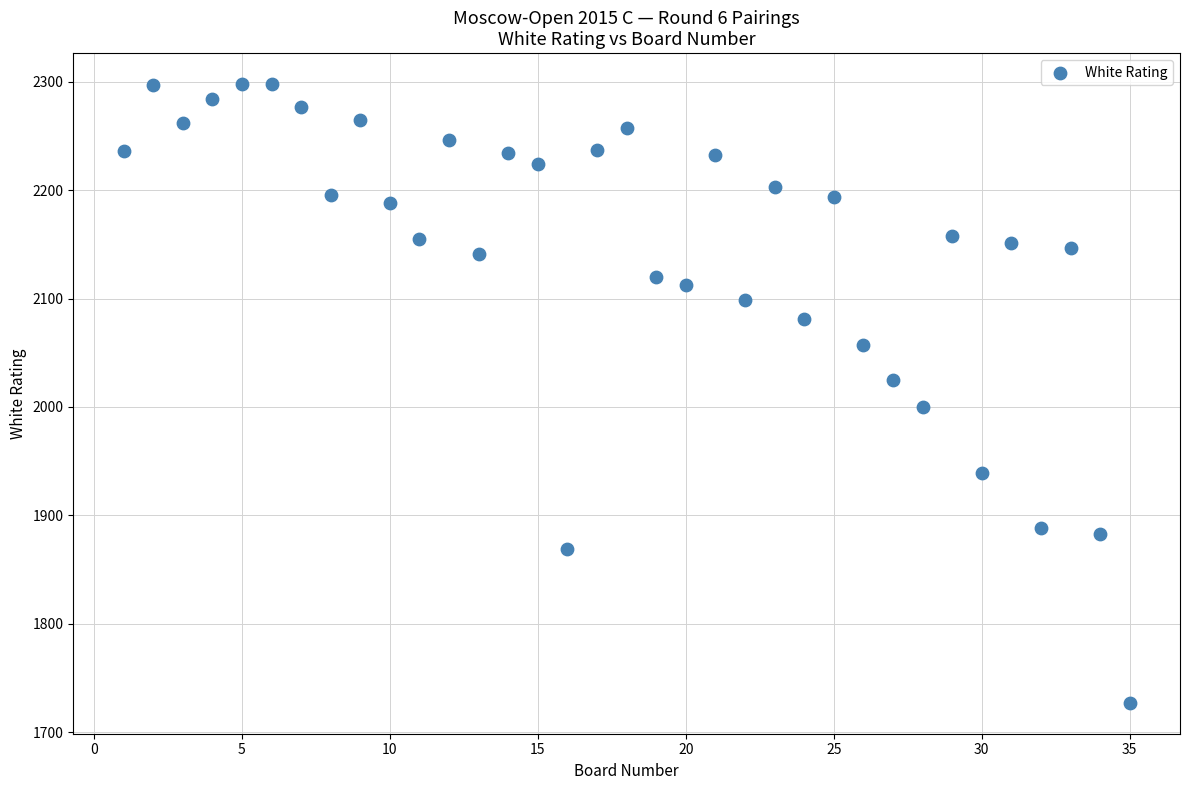

What is the range of Y values (max minus min)?

571